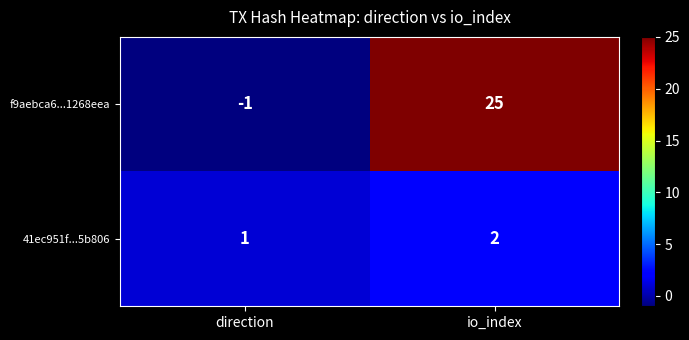

What is the difference between the highest and lowest values at direction?

2